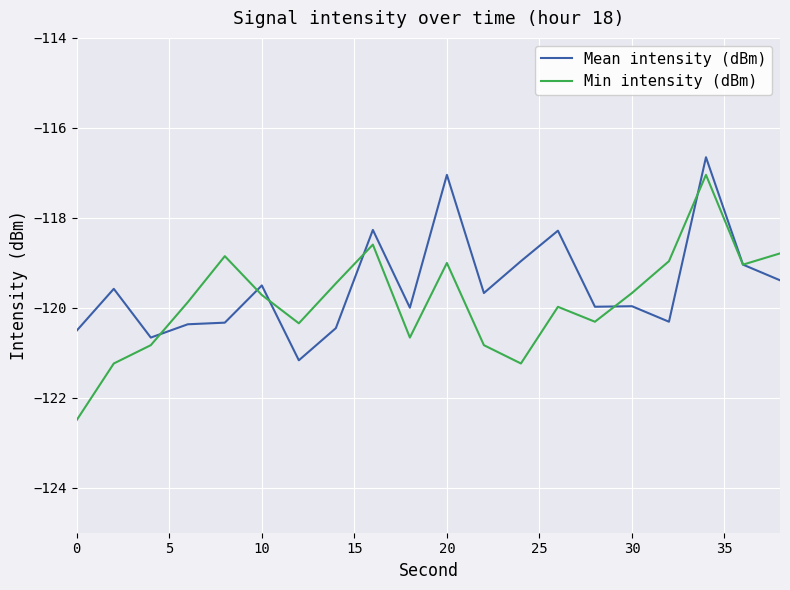

Which series has the widest spread of values?

Min intensity (dBm)